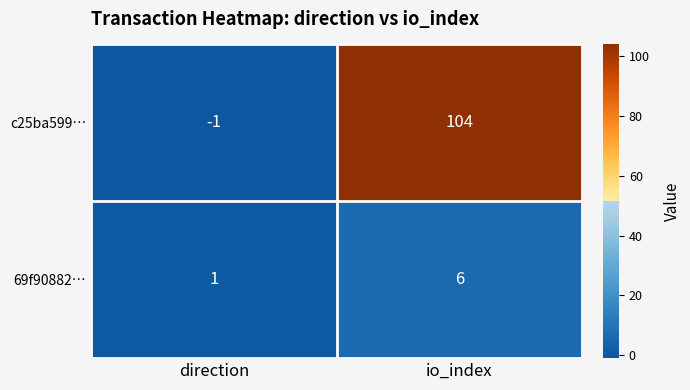

How many negative values does the c25ba599… series have?

1